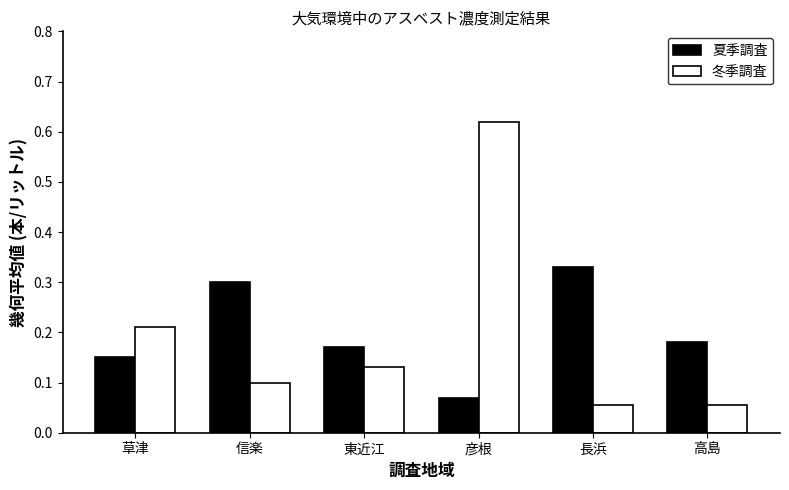

What is the total value across all series at 彦根?

0.7